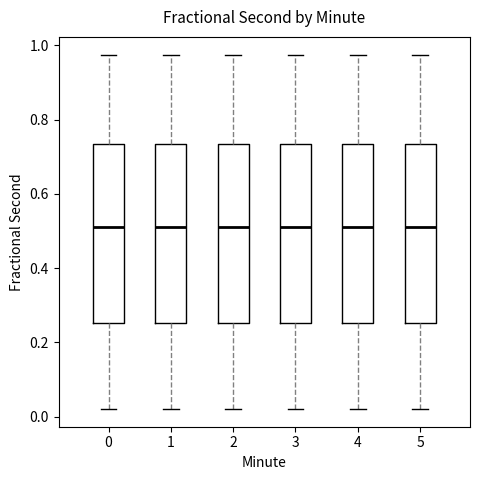

Reading left to right, transcribe this box plot: for each box, give where its median line is, the range the box spans, and where its two whiskers end, as read against the y-axis. The values are not printed on the chart, so give them approximately, as read against the axis.

0: median 0.52, box 0.26 to 0.74, whiskers 0.02 to 0.98
1: median 0.52, box 0.26 to 0.74, whiskers 0.02 to 0.98
2: median 0.52, box 0.26 to 0.74, whiskers 0.02 to 0.98
3: median 0.52, box 0.26 to 0.74, whiskers 0.02 to 0.98
4: median 0.52, box 0.26 to 0.74, whiskers 0.02 to 0.98
5: median 0.52, box 0.26 to 0.74, whiskers 0.02 to 0.98